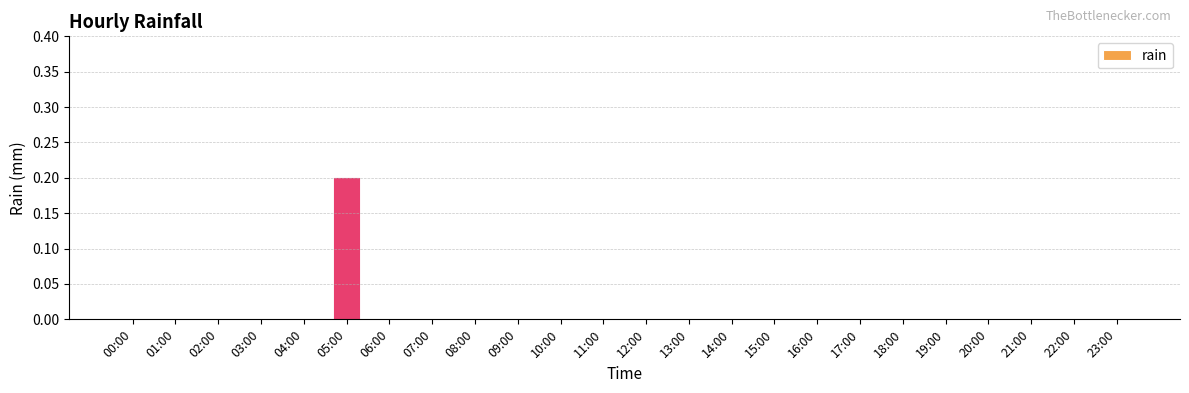

Which label corresponds to the largest value in the chart?

05:00